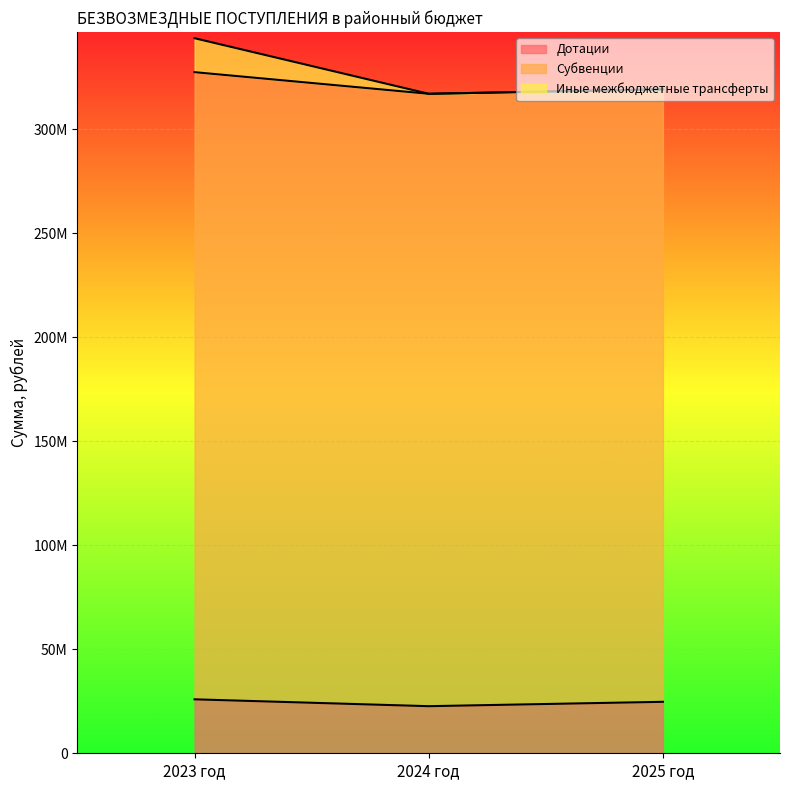

At which category does the chart reach its peak across all series?

2023 год